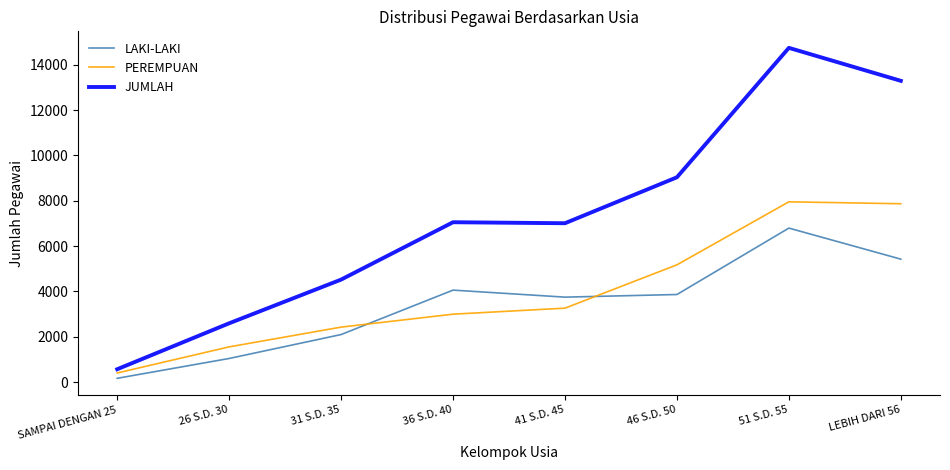

True or false: LAKI-LAKI and JUMLAH cross at least once.

False